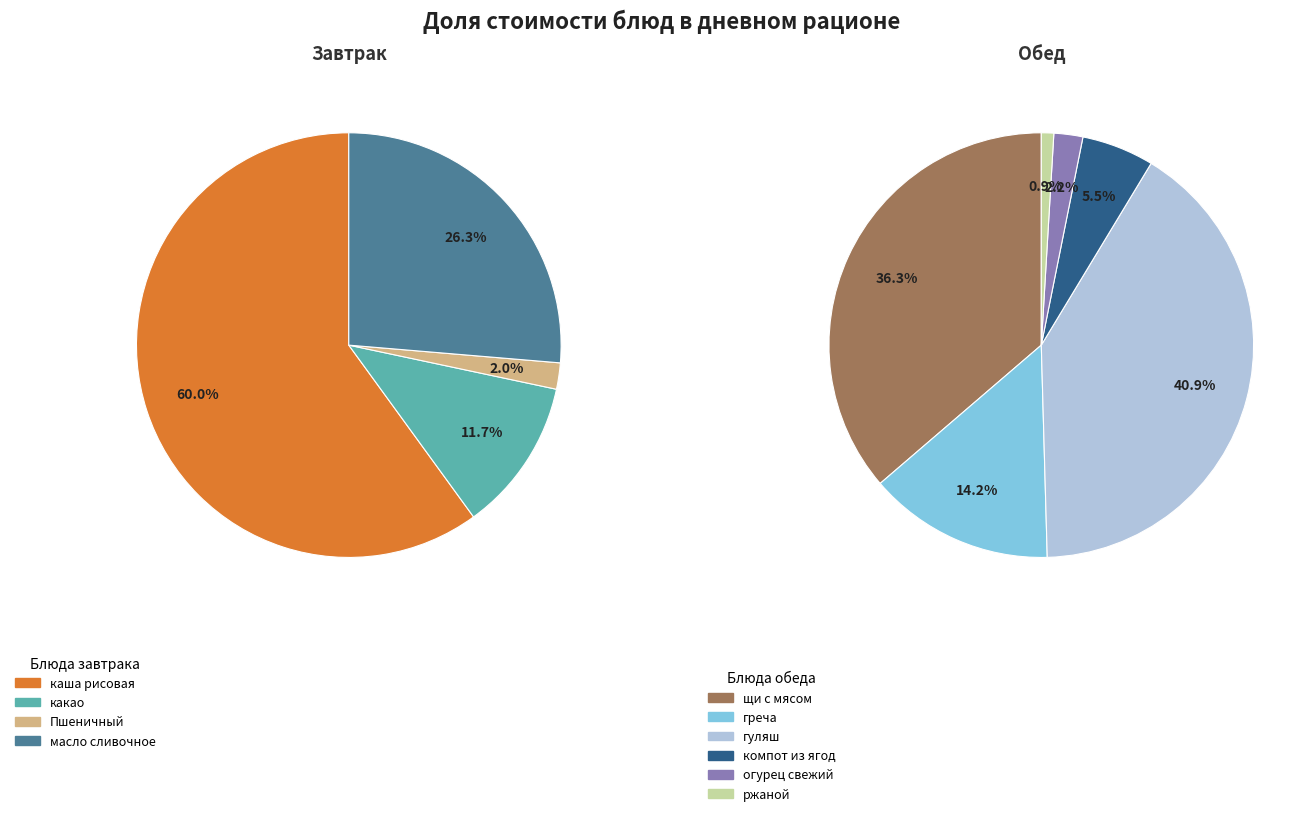

Which category has the biggest portion of the pie?

гуляш